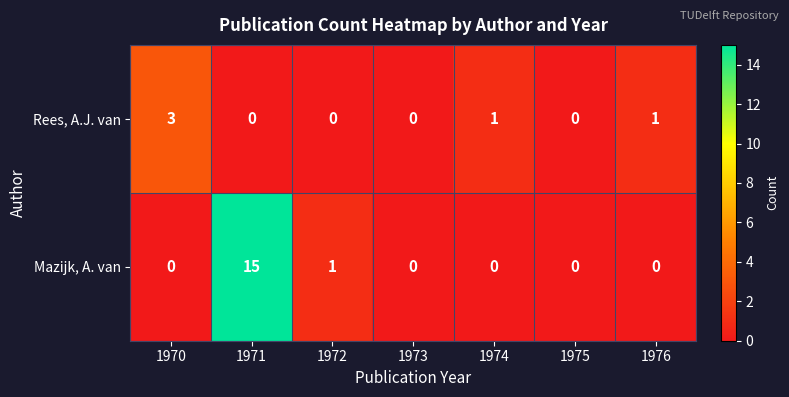

What is the greatest value displayed?

15